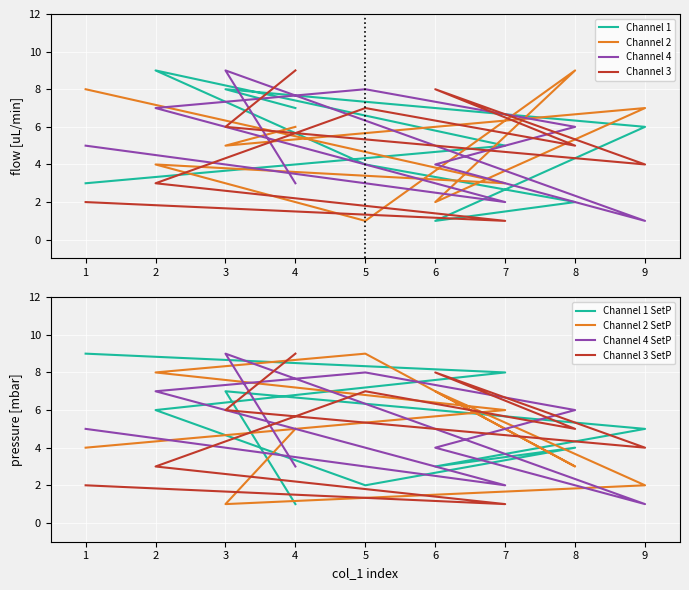

What is the minimum value shown in the chart?

1